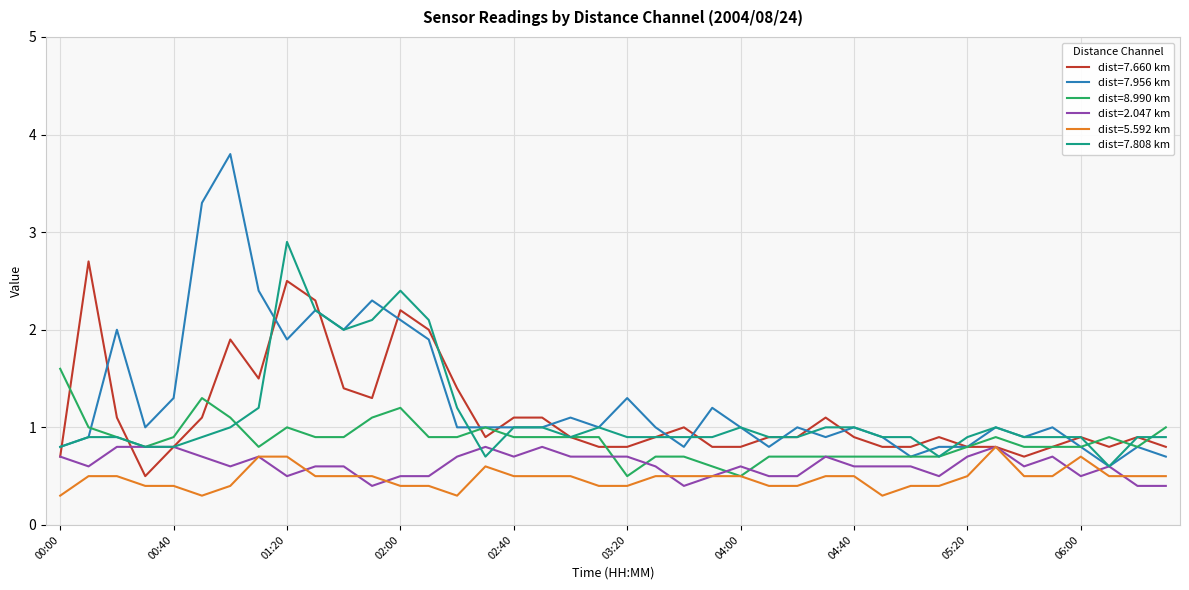

What is the smallest value displayed?

0.3